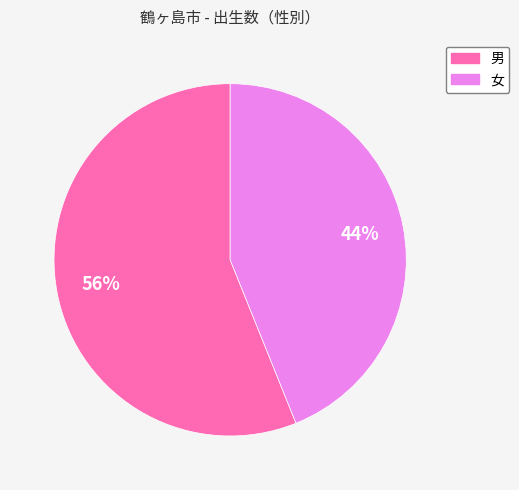

True or false: 男 accounts for 45% of the total.

False